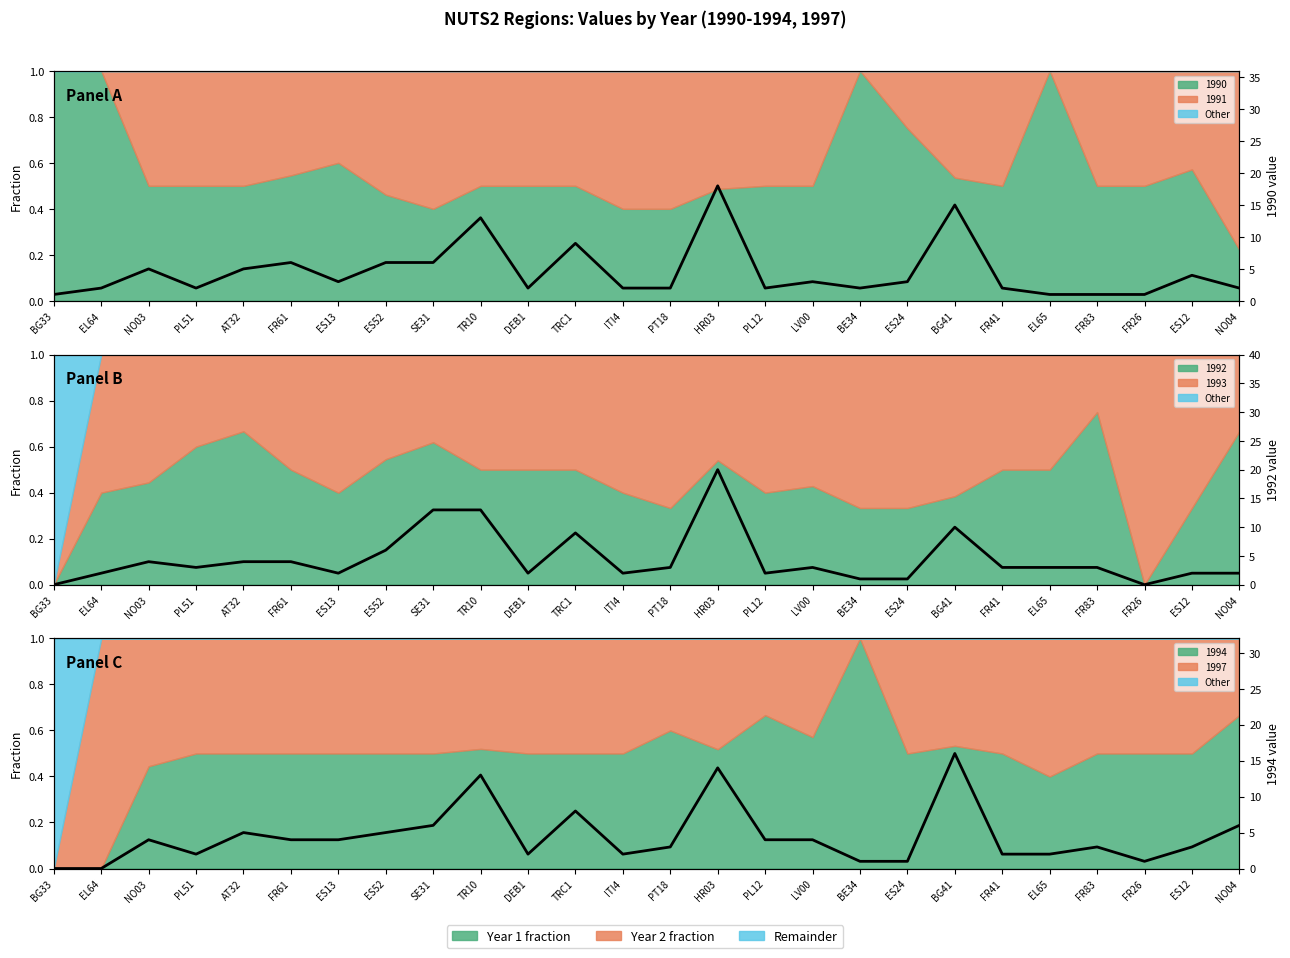

List the series in order of their overall mean, highest first.

1990 (raw), 1992 (raw), 1994 (raw)